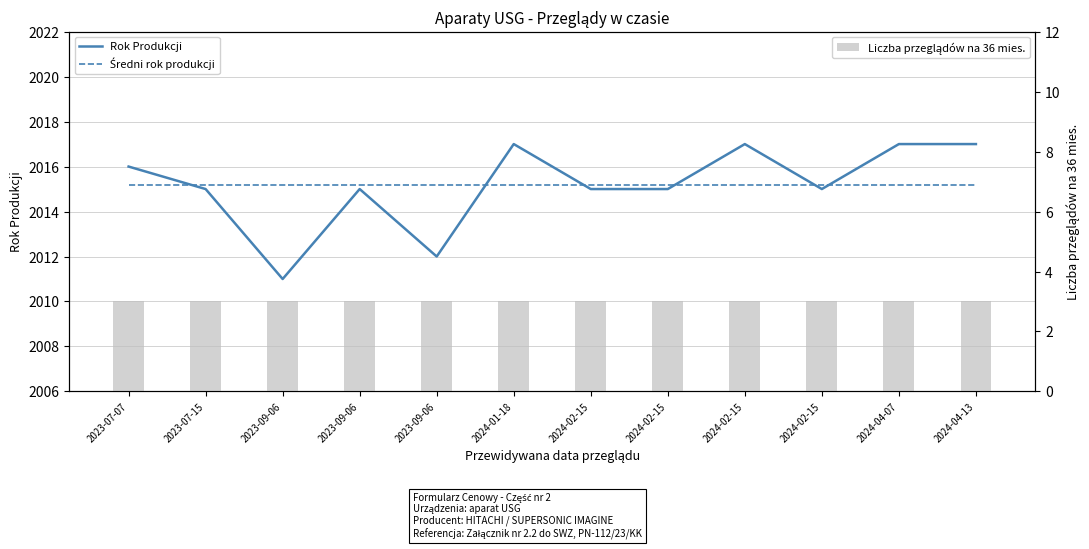

What is the label of the 8th bar from the right?

2023-09-06